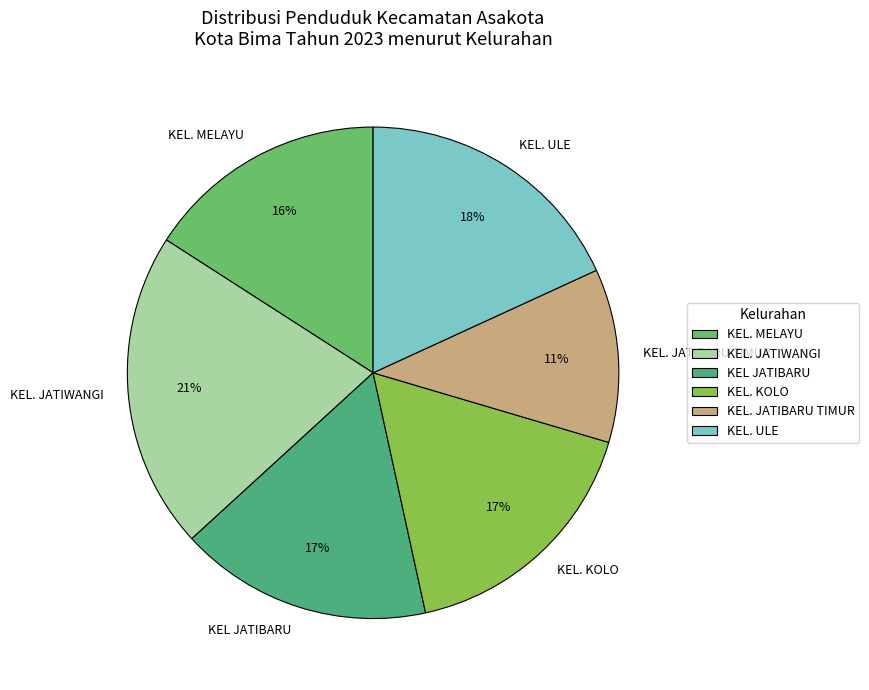

To the nearest percent, what is the average slice percentage?

17%